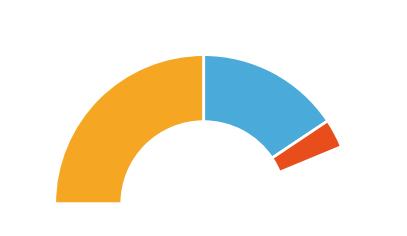

Is there any slice that represents more than half of the pie?

No